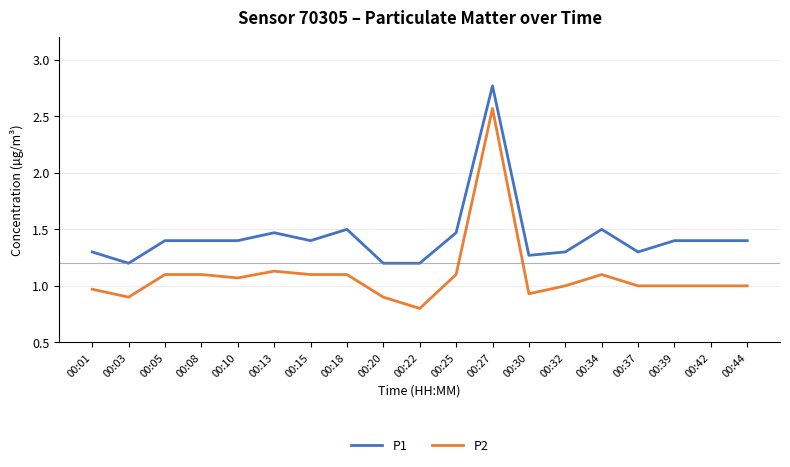

Which series has the largest total across all categories?

P1